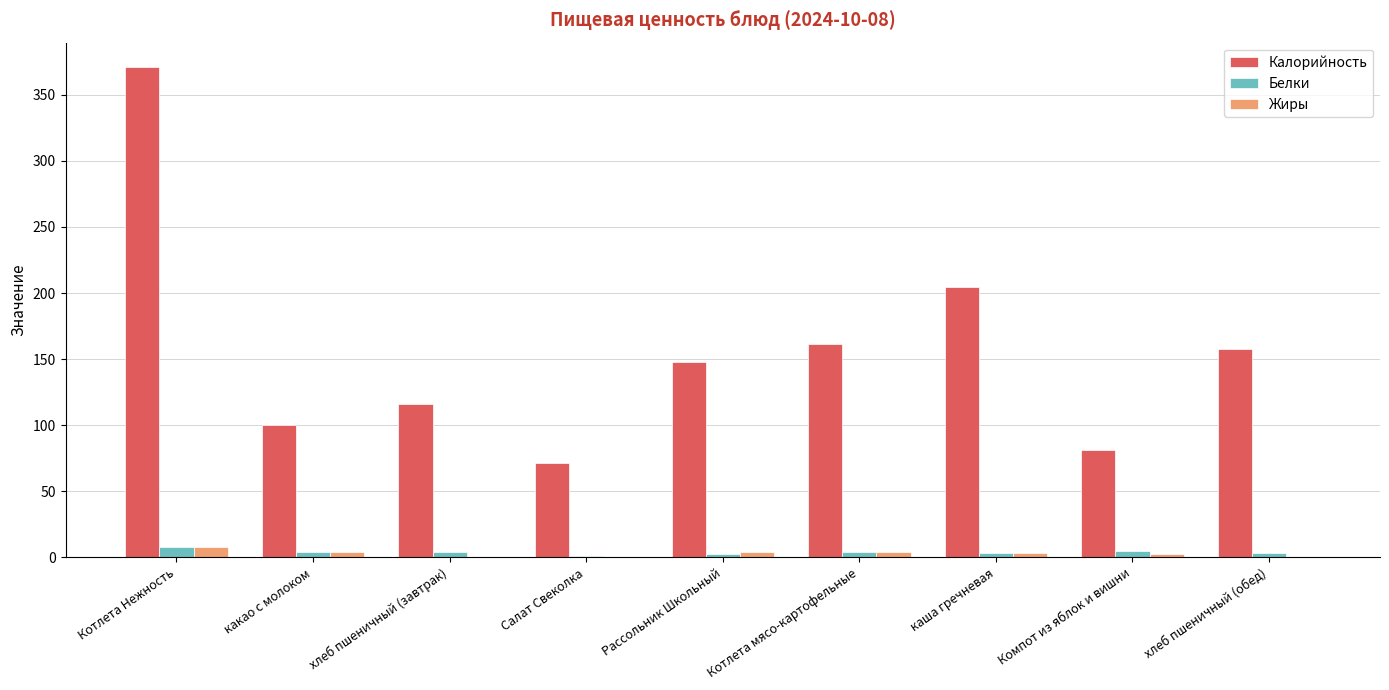

How many data points in Жиры are above 3?

5